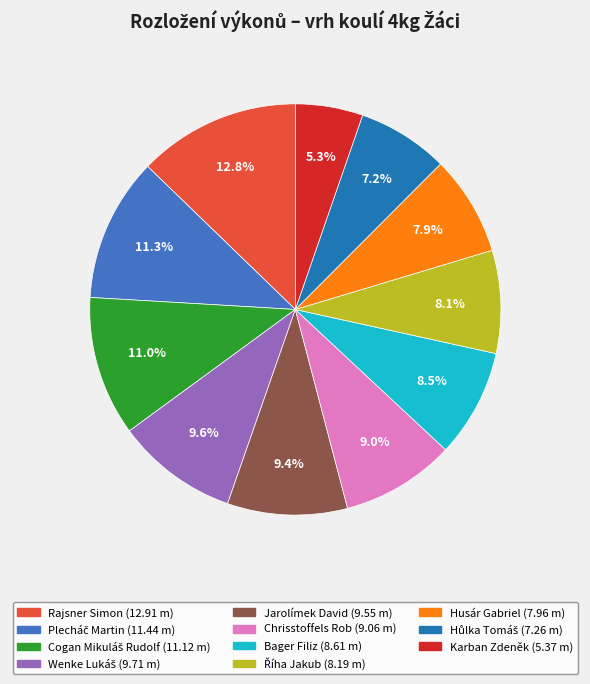

How much of the chart is everything except Karban Zdeněk?

94.7%